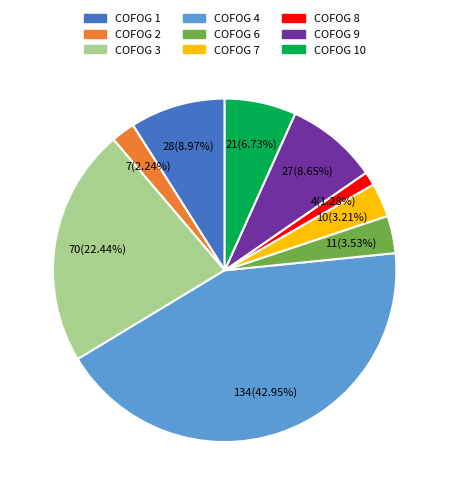

Is there any slice that represents more than half of the pie?

No